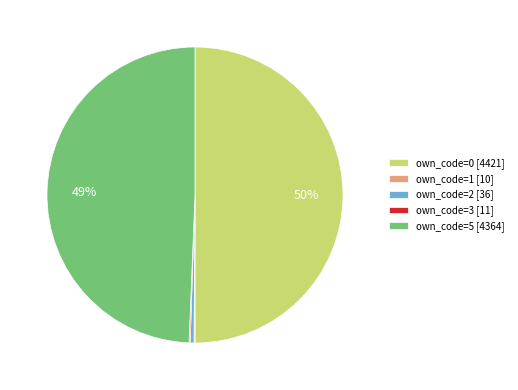

Which has a higher value, own_code=0 [4421] or own_code=5 [4364]?

own_code=0 [4421]